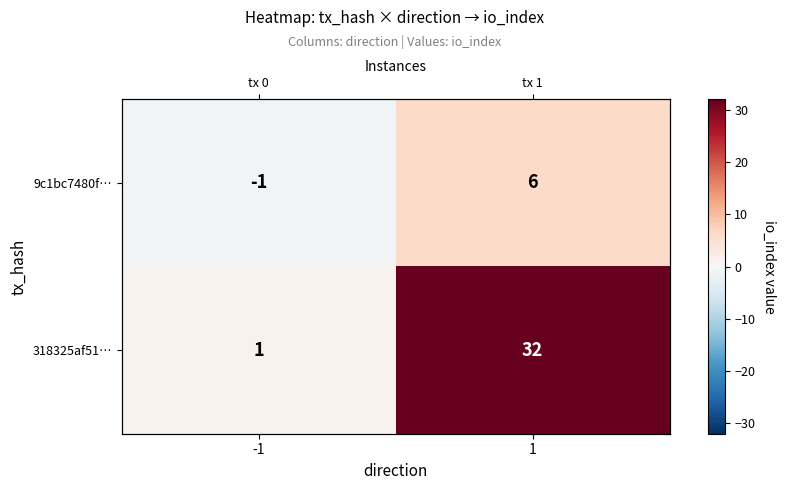

True or false: 318325af51… has a value of 32 at 1.

True